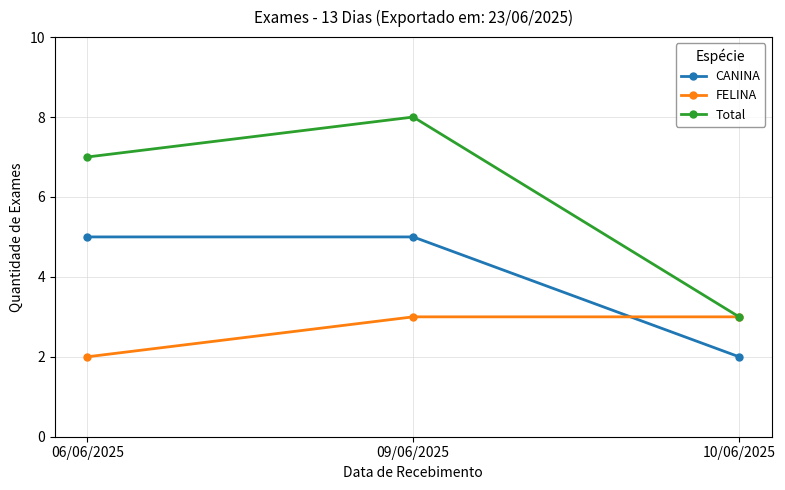

At which label does CANINA reach its minimum?

10/06/2025